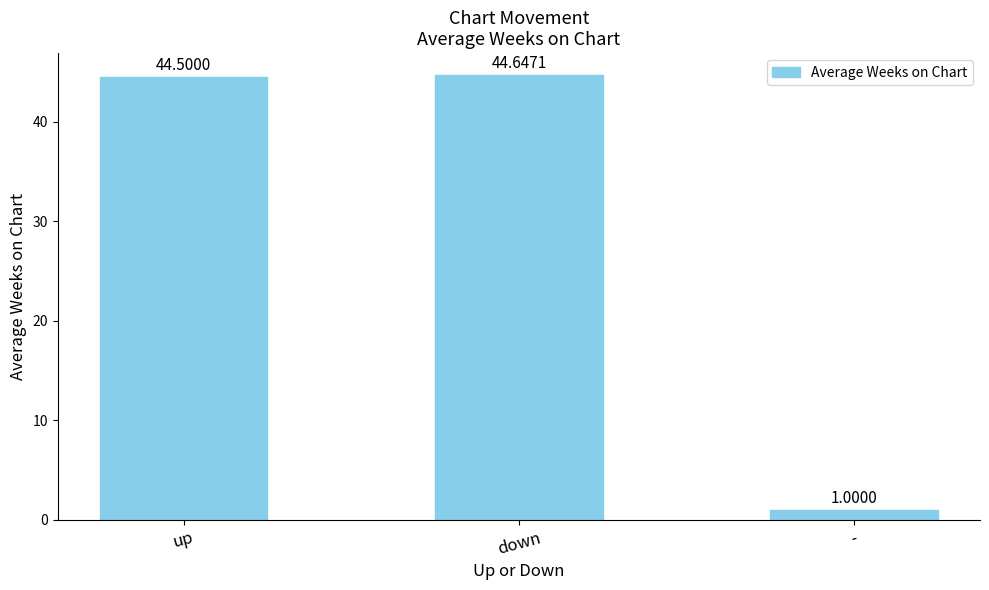

What is the sum of all values?

90.1